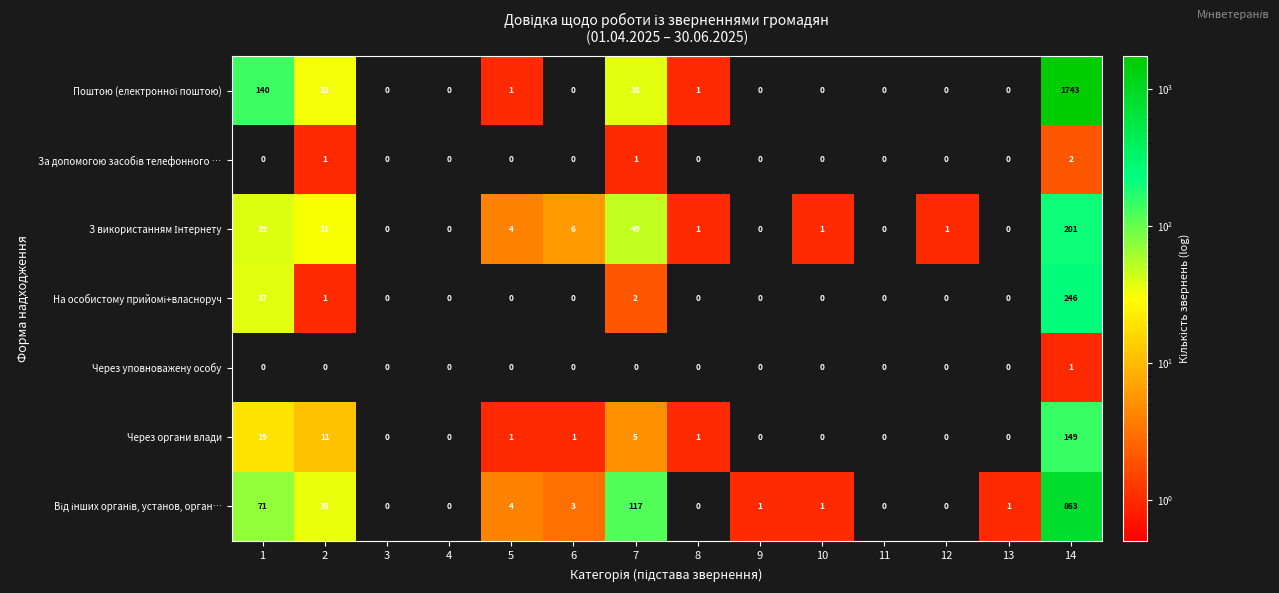

What is the difference between the maximum and minimum values in the Через органи влади series?

149